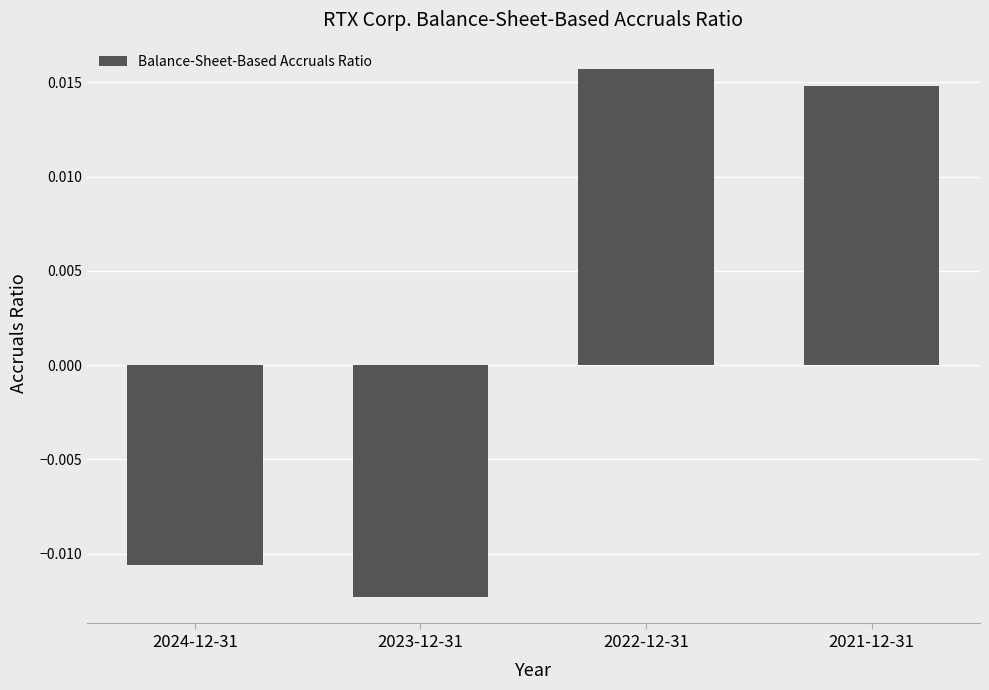

Does the chart contain stacked bars?

No